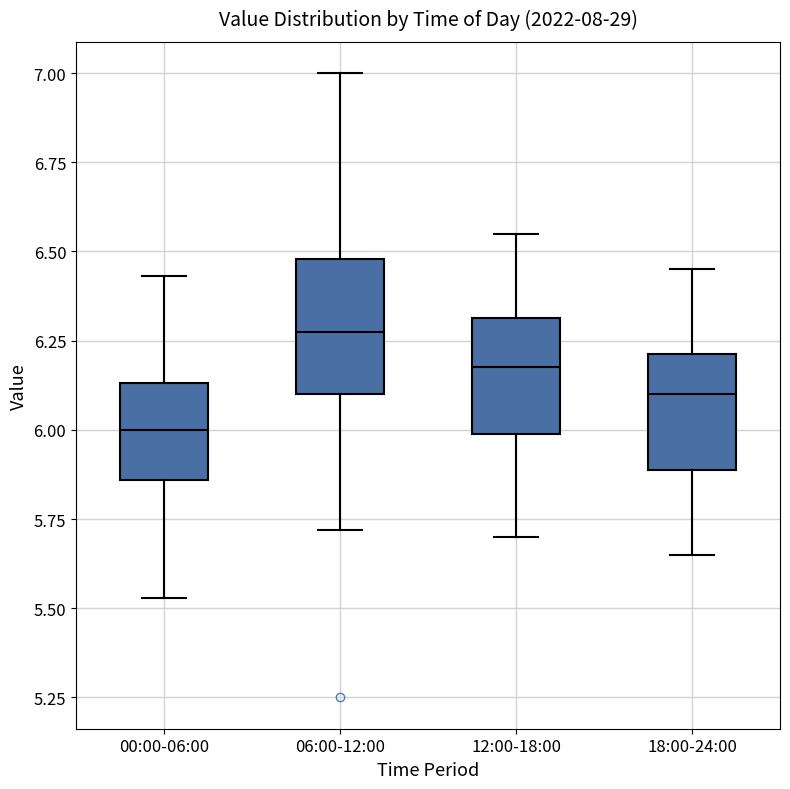

Reading left to right, read every box against the y-axis: the position of its median line, the range the box covers, and the ends of its whiskers. The values are not printed on the chart, so give them approximately, as read against the axis.

00:00-06:00: median 6.00, box 5.85 to 6.15, whiskers 5.55 to 6.45
06:00-12:00: median 6.30, box 6.10 to 6.50, whiskers 5.70 to 7.00
12:00-18:00: median 6.20, box 6.00 to 6.30, whiskers 5.70 to 6.55
18:00-24:00: median 6.10, box 5.90 to 6.20, whiskers 5.65 to 6.45